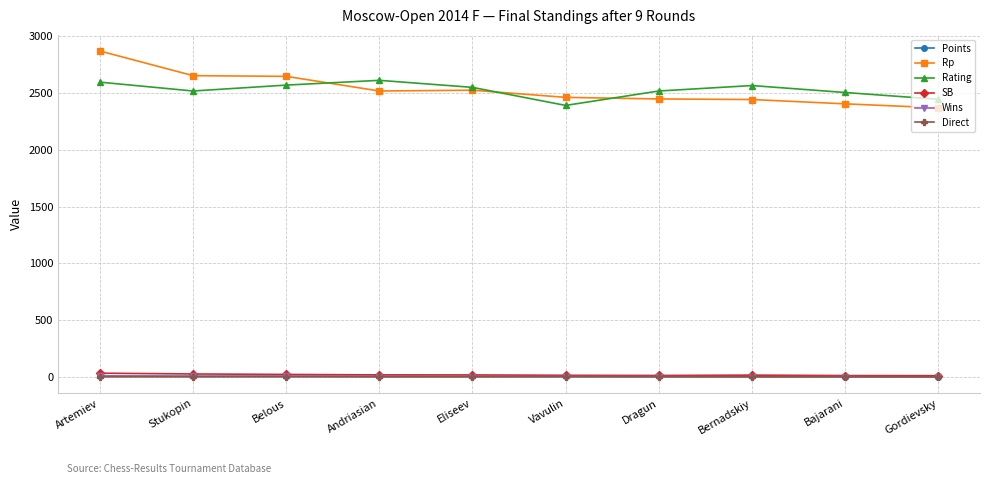

How many data points does each series have?

10